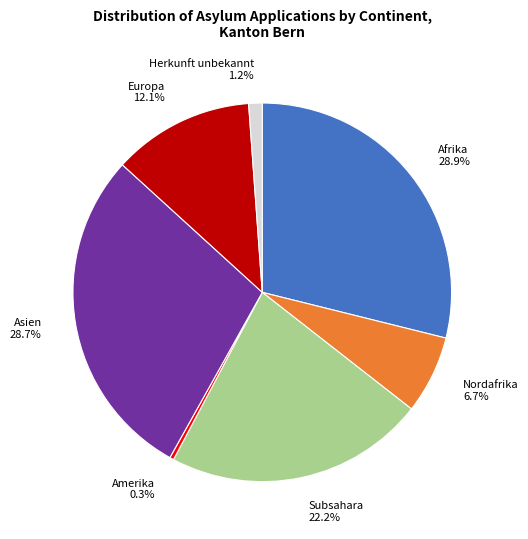

Is it true that Nordafrika is 1% of the pie?

False